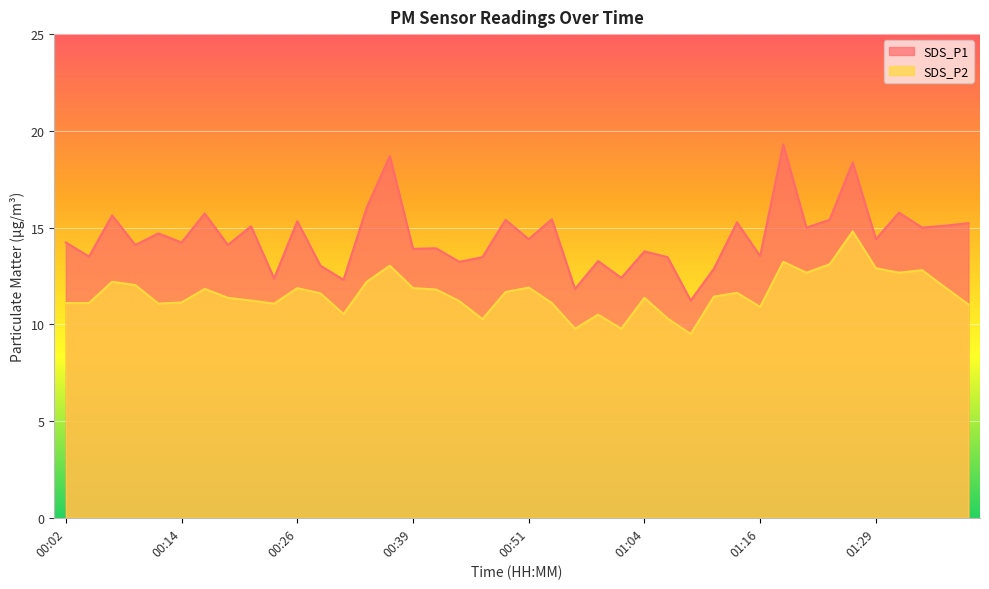

What position from the right is 01:33?

3